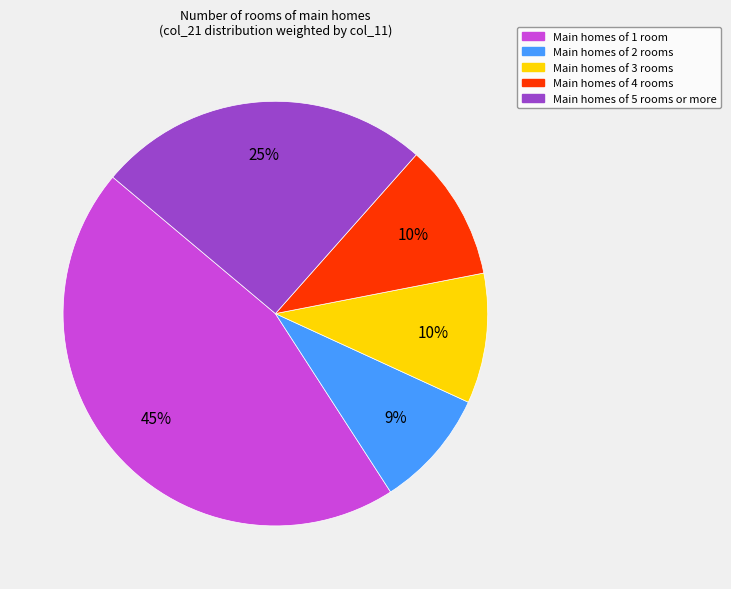

To the nearest percent, what is the average slice percentage?

20%